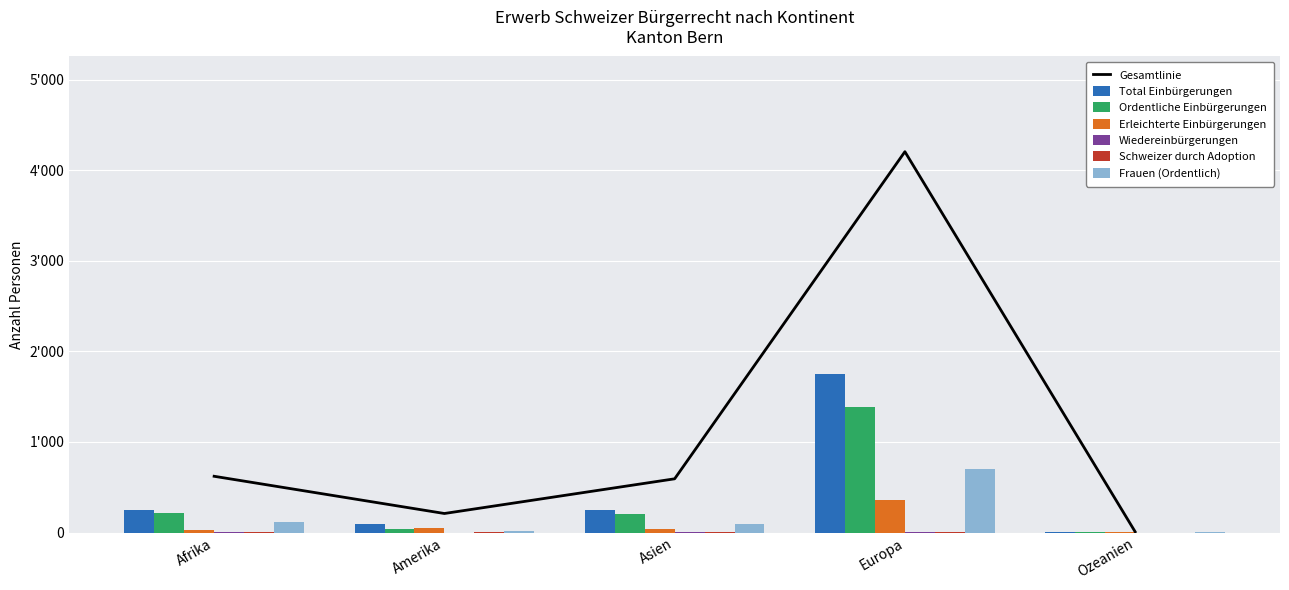

Which label corresponds to the smallest value in the chart?

Amerika